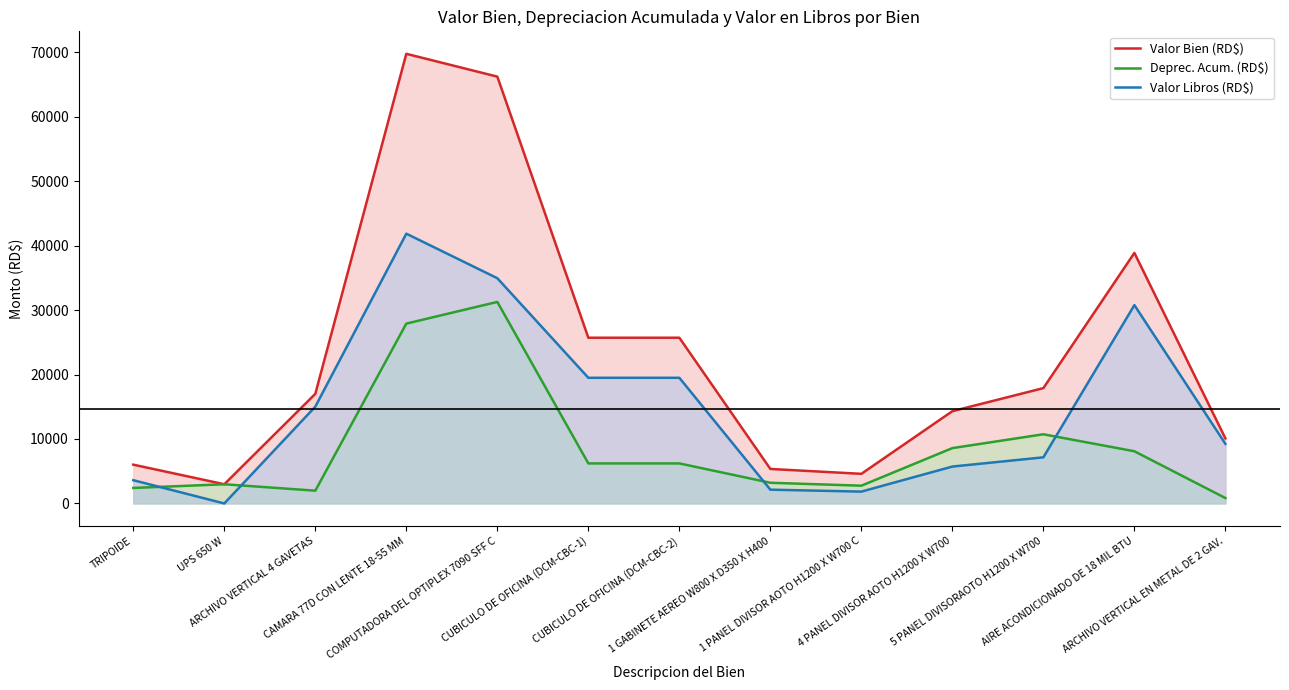

What is the greatest value displayed?

69738.0